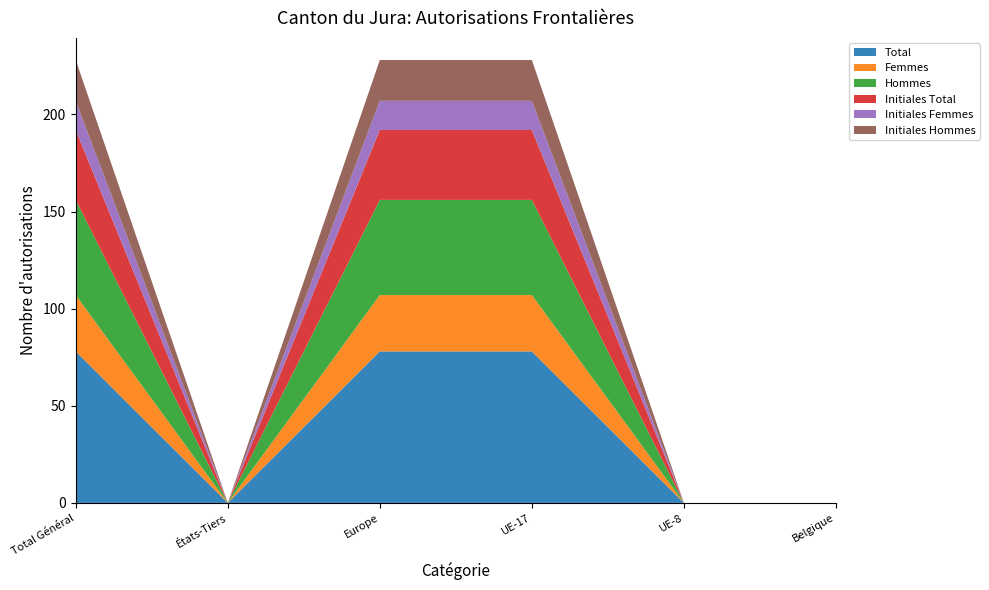

Reading right to left, list all the values displayed in this chart.

Total: Belgique=0	UE-8=0	UE-17=78	Europe=78	États-Tiers=0	Total Général=78
Femmes: Belgique=0	UE-8=0	UE-17=29	Europe=29	États-Tiers=0	Total Général=29
Hommes: Belgique=0	UE-8=0	UE-17=49	Europe=49	États-Tiers=0	Total Général=49
Initiales Total: Belgique=0	UE-8=0	UE-17=36	Europe=36	États-Tiers=0	Total Général=36
Initiales Femmes: Belgique=0	UE-8=0	UE-17=15	Europe=15	États-Tiers=0	Total Général=15
Initiales Hommes: Belgique=0	UE-8=0	UE-17=21	Europe=21	États-Tiers=0	Total Général=21